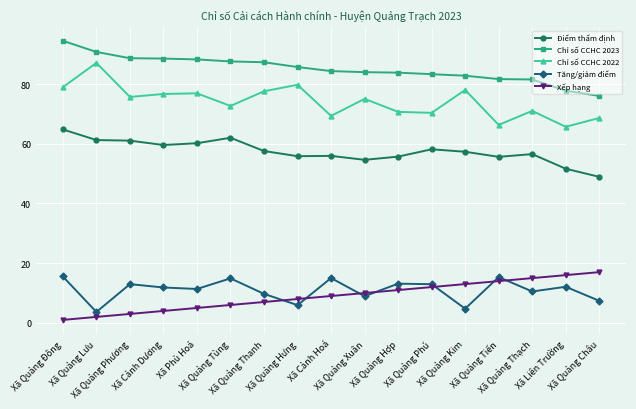

What is the maximum value shown in the chart?

94.5